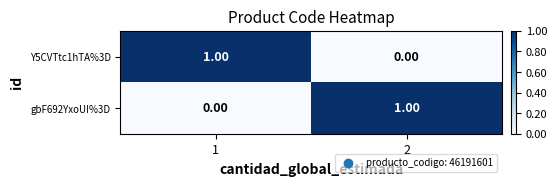

Rank the categories by gbF692YxoUI%3D value from highest to lowest.

2, 1